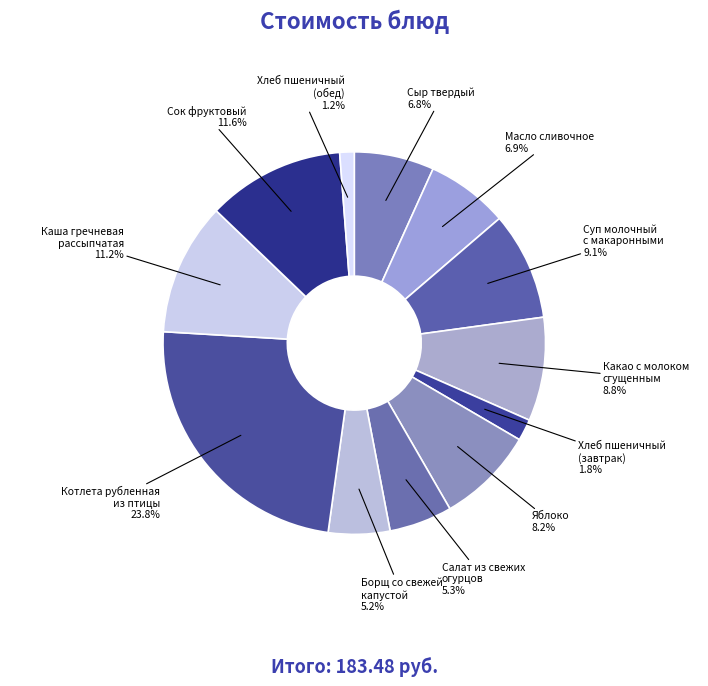

How many segments does this pie chart have?

12